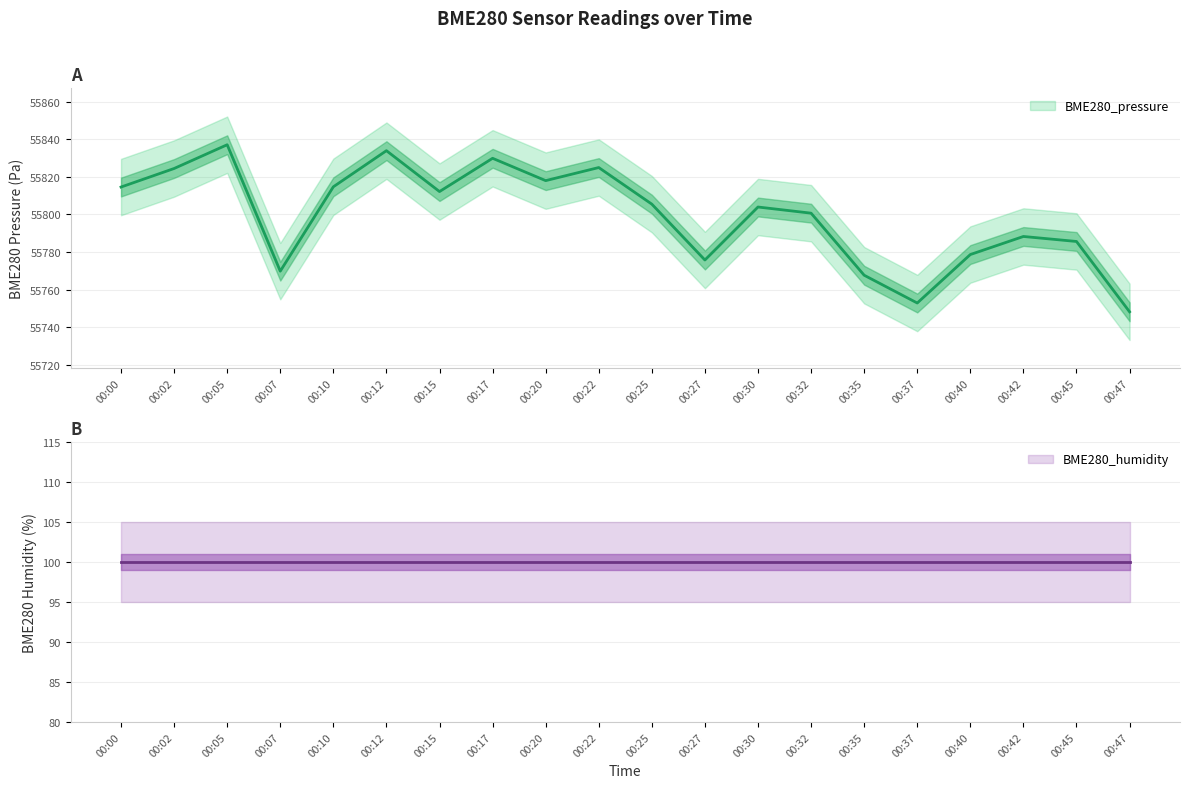

At which category does the data reach its first local valley?

00:07